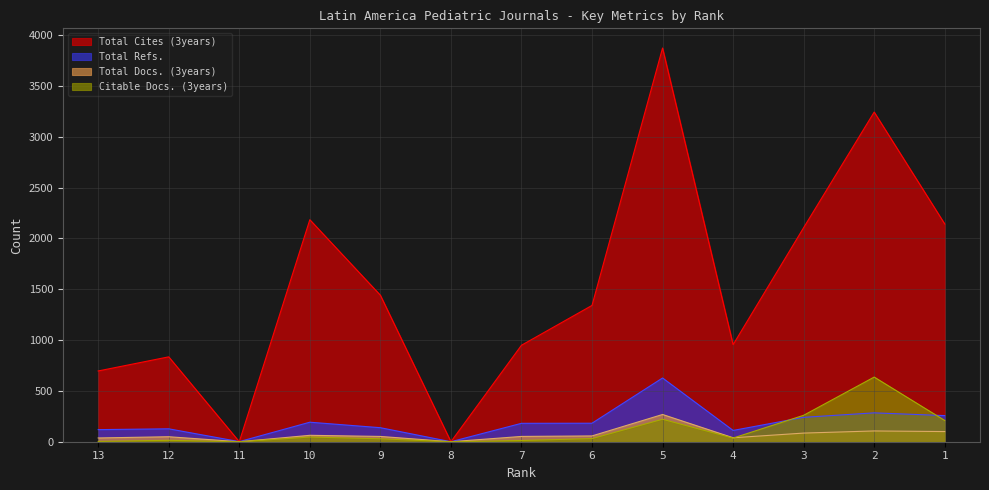

How many distinct data groups are displayed?

4